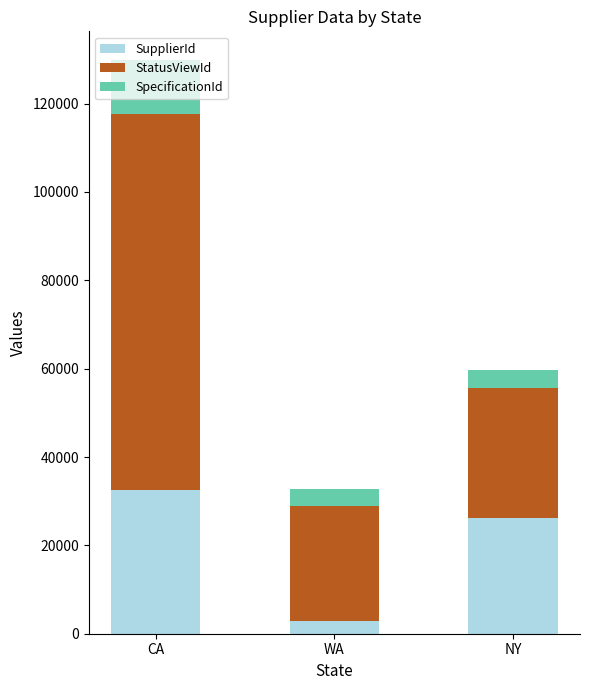

True or false: SupplierId has a value of 6015 at NY.

False